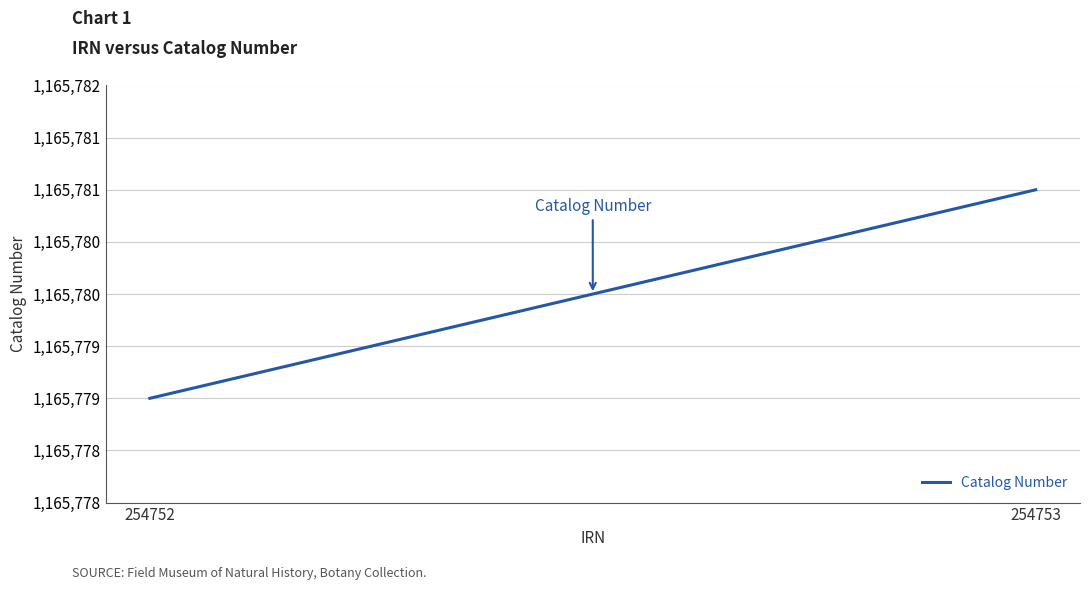

Which has a higher value, 254752 or 254753?

254753